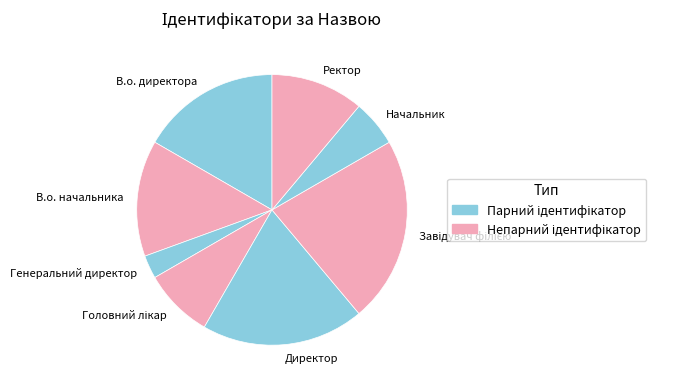

The Директор slice represents 19% of the pie. True or false?

True